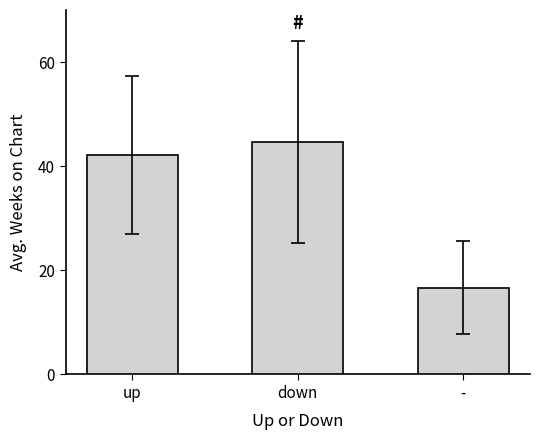

What is the difference between the values at down and up?

2.5